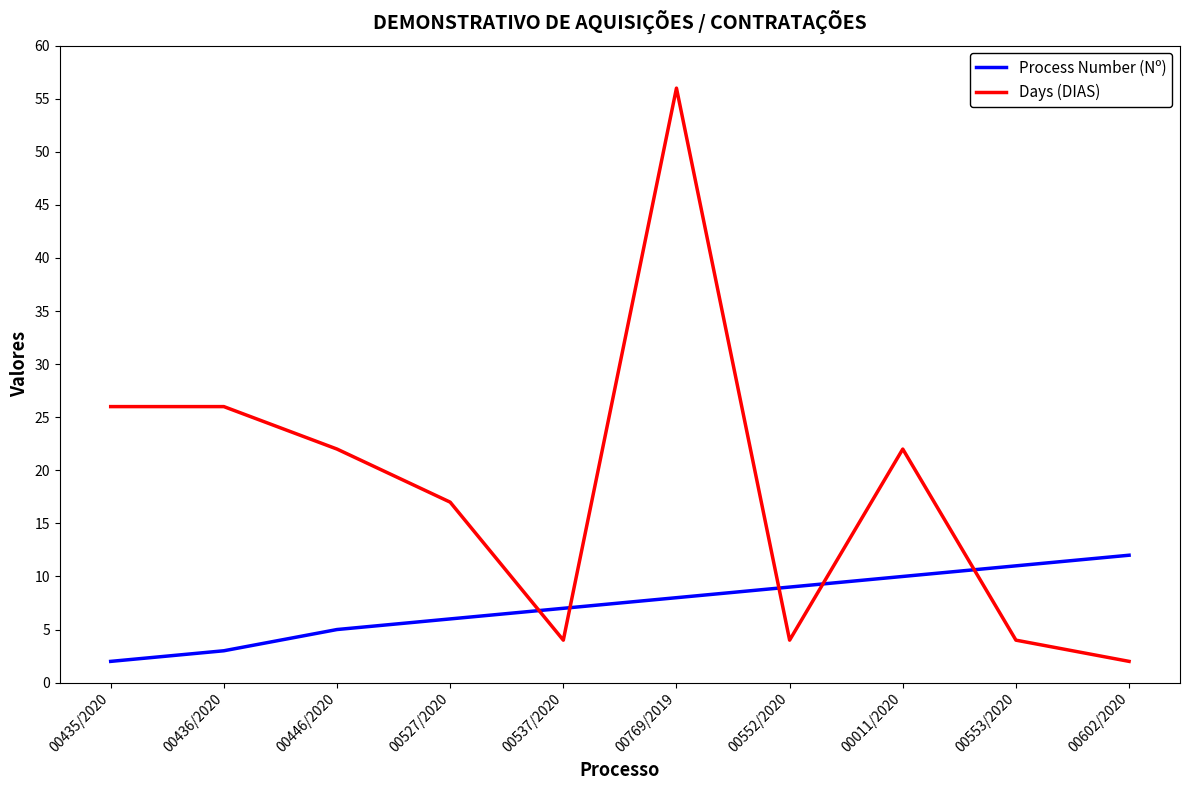

Reading right to left, what are all the values shown in this chart?

Process Number (Nº): 00602/2020=12	00553/2020=11	00011/2020=10	00552/2020=9	00769/2019=8	00537/2020=7	00527/2020=6	00446/2020=5	00436/2020=3	00435/2020=2
Days (DIAS): 00602/2020=2	00553/2020=4	00011/2020=22	00552/2020=4	00769/2019=56	00537/2020=4	00527/2020=17	00446/2020=22	00436/2020=26	00435/2020=26